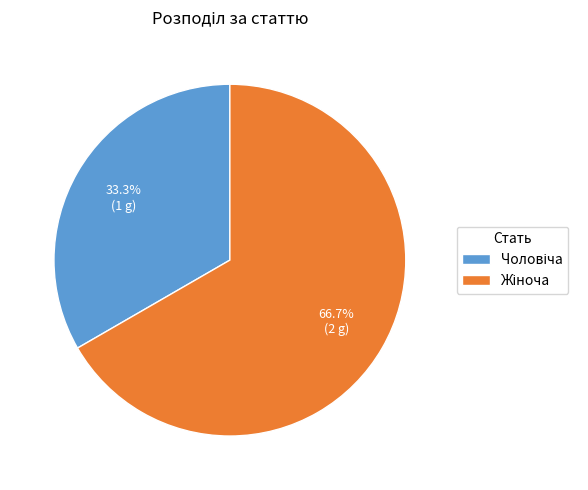

Does any single category account for the majority?

Yes